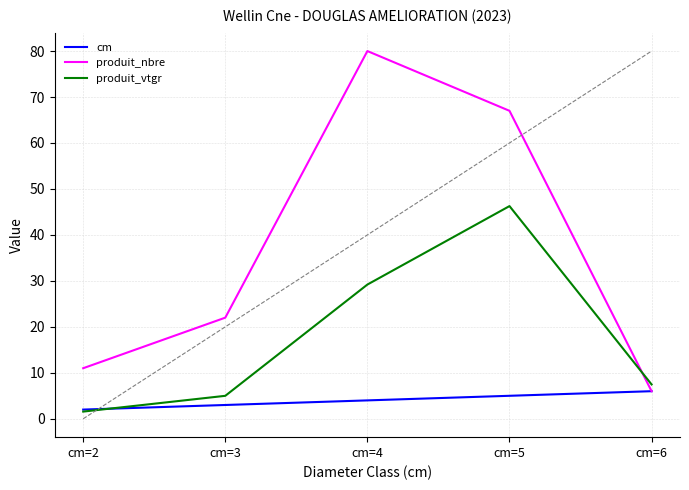

What is the sum of all produit_nbre values?

186.0